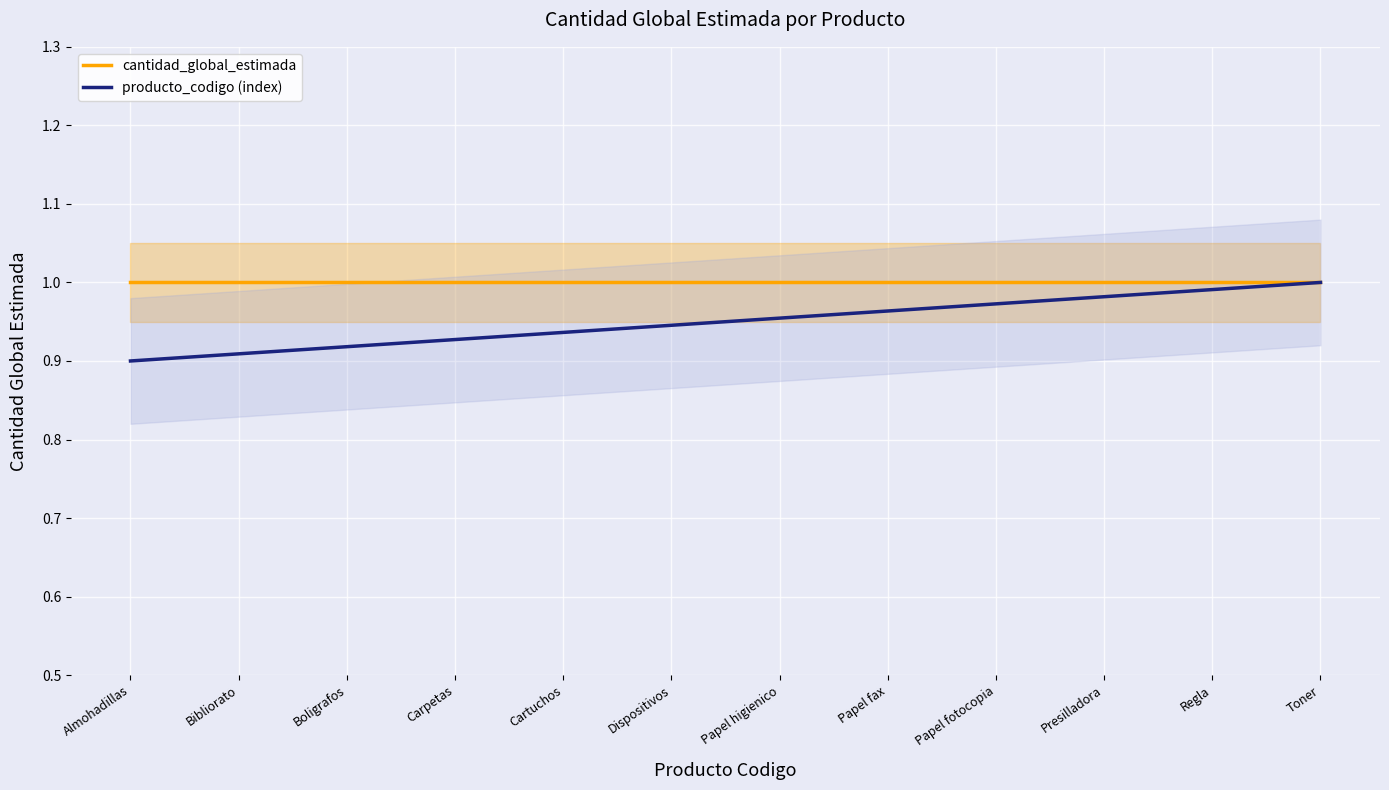

What are all the series names shown in the legend?

cantidad_global_estimada, producto_codigo (index)